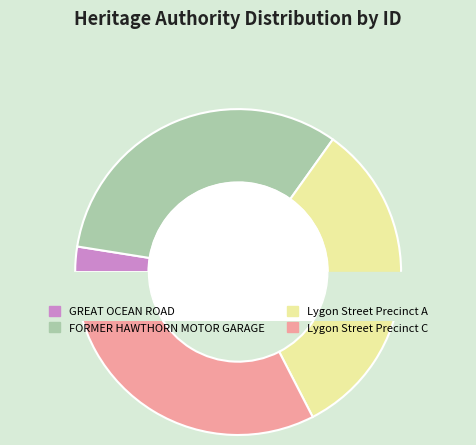

How many segments does this pie chart have?

4